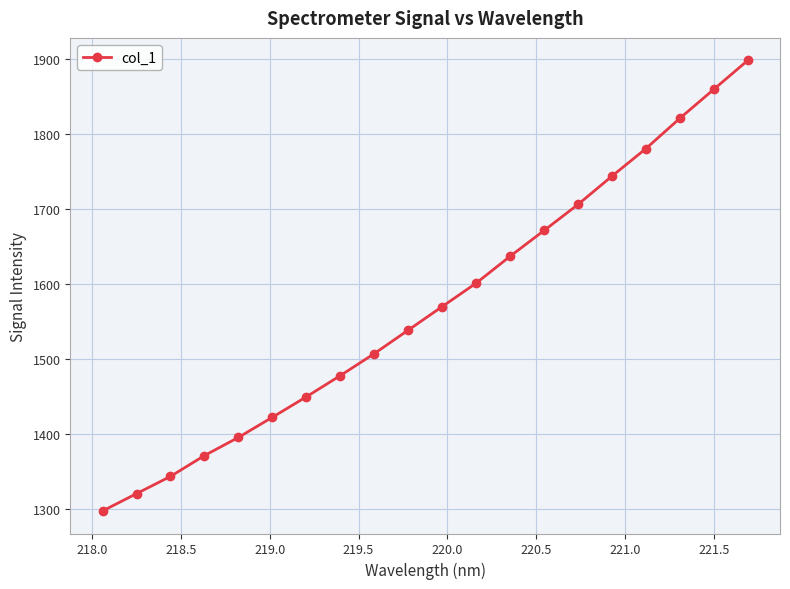

What is the greatest value displayed?

1898.7